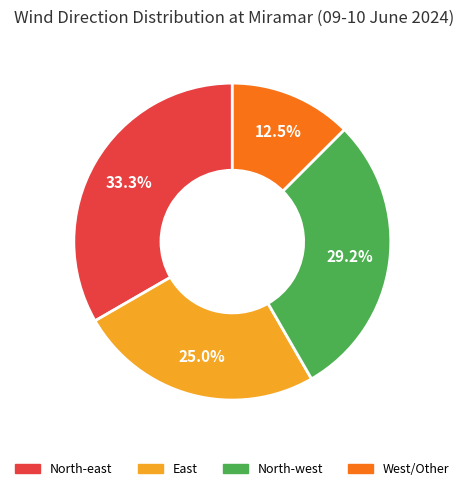

How much of the chart is everything except North-east?

66.7%